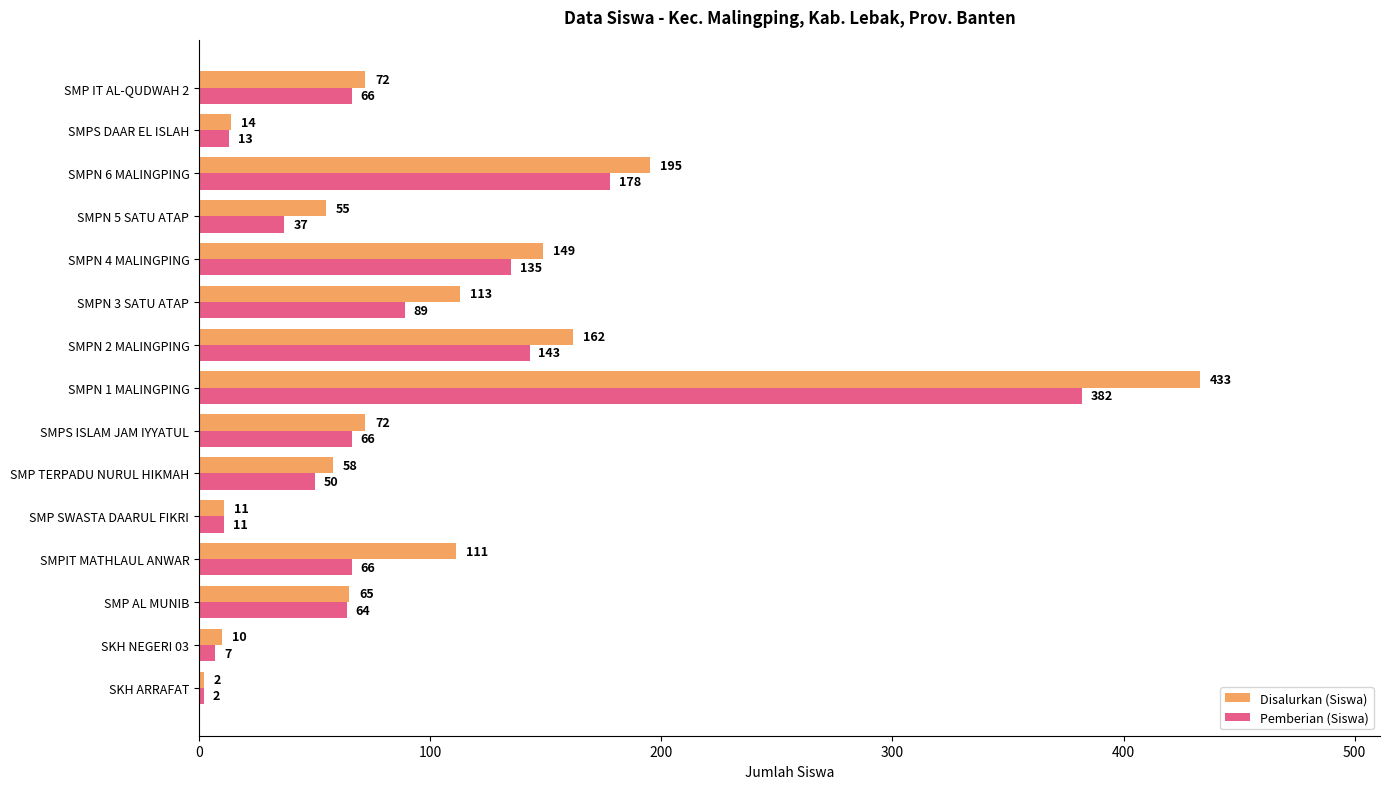

Rank the series by their maximum value, from lowest to highest.

Pemberian (Siswa), Disalurkan (Siswa)